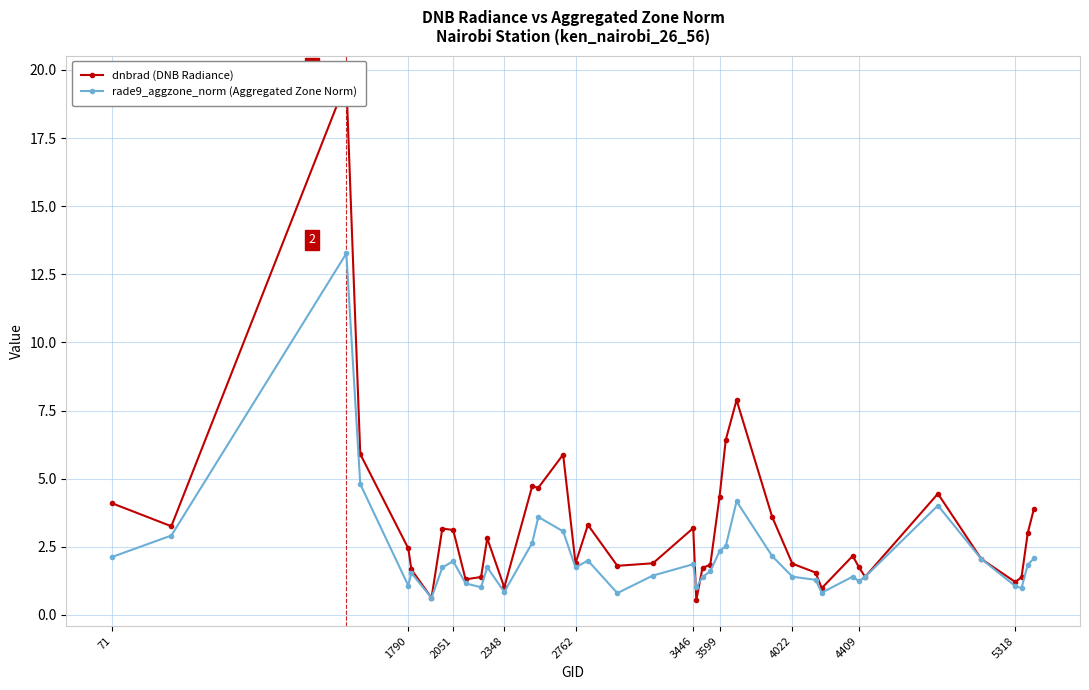

What is the maximum value for rade9_aggzone_norm (Aggregated Zone Norm)?

13.3